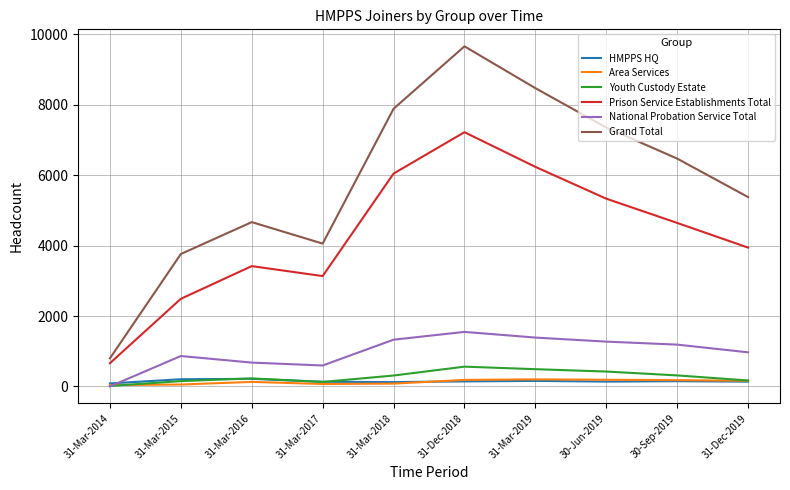

Rank the categories by Grand Total value from highest to lowest.

31-Dec-2018, 31-Mar-2019, 31-Mar-2018, 30-Jun-2019, 30-Sep-2019, 31-Dec-2019, 31-Mar-2016, 31-Mar-2017, 31-Mar-2015, 31-Mar-2014